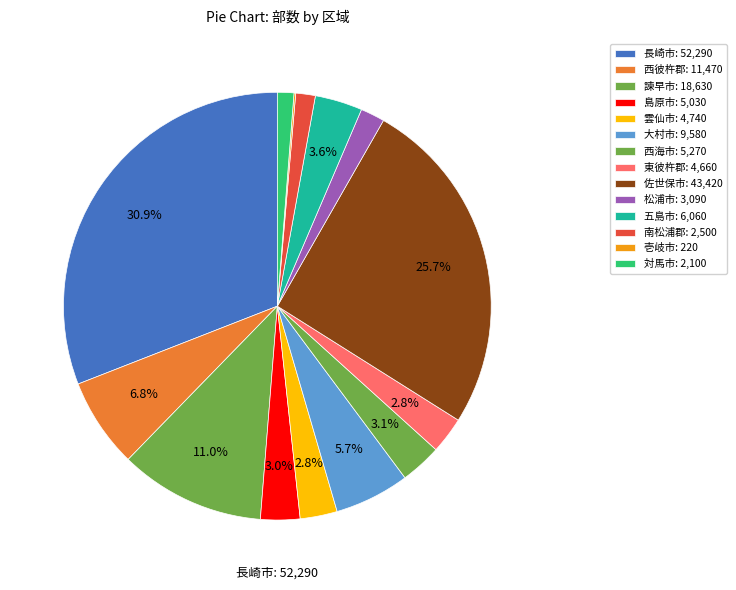

Count the number of slices in the pie.

14